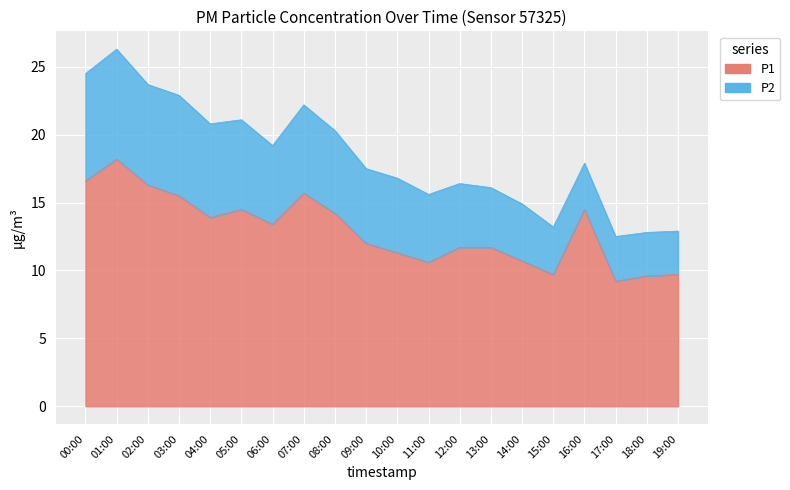

What is the smallest value displayed?

9.2